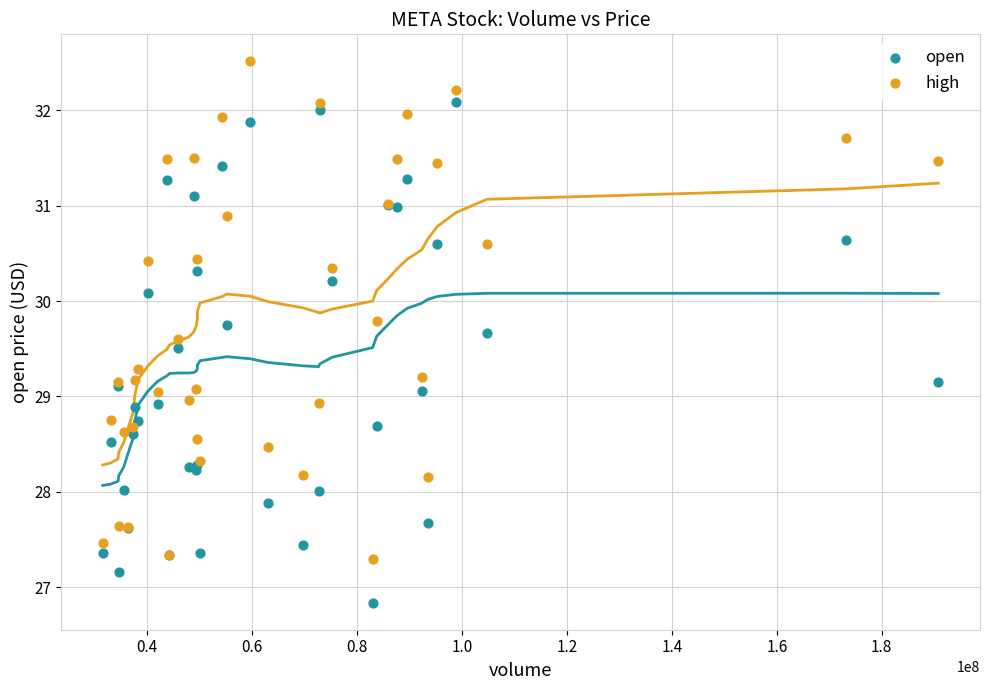

Which series reaches the maximum Y coordinate?

high